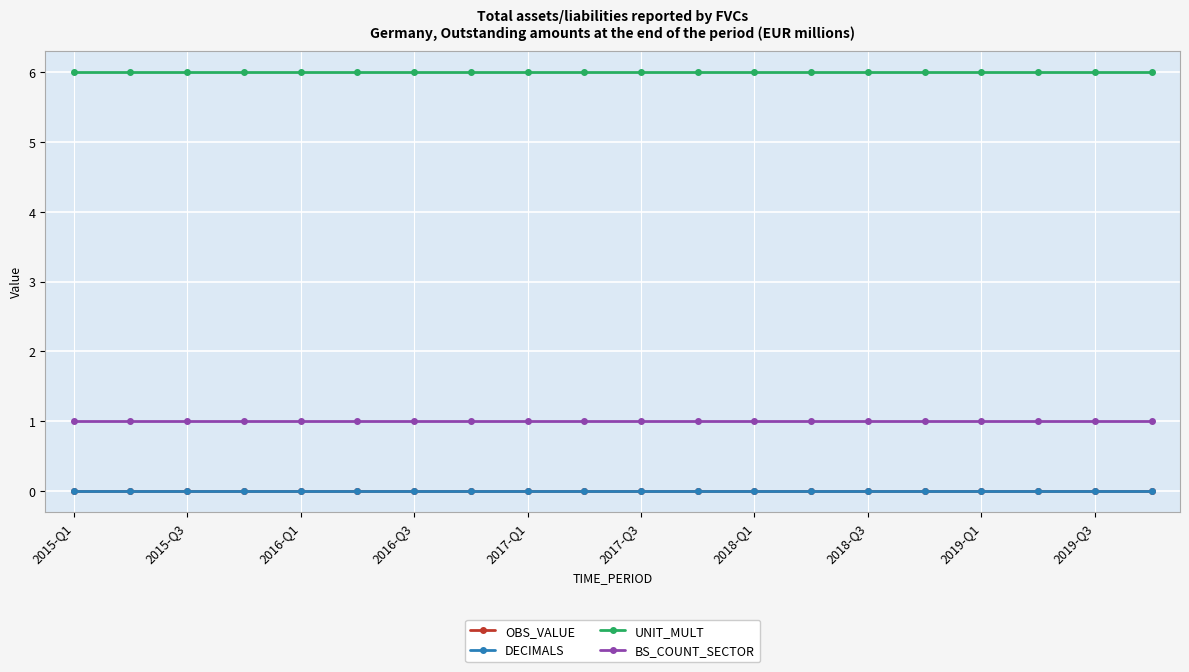

Does the chart display data point markers on the line(s)?

Yes